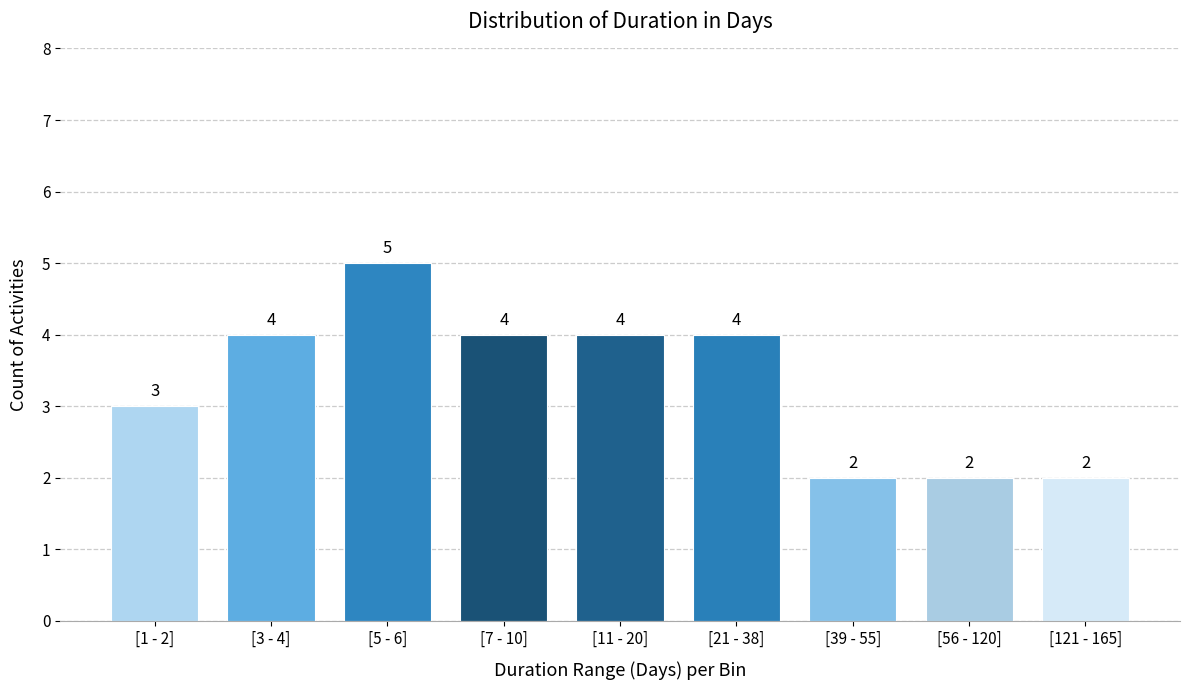

Reading left to right, what are all the values shown in this chart?

[1 - 2]=3	[3 - 4]=4	[5 - 6]=5	[7 - 10]=4	[11 - 20]=4	[21 - 38]=4	[39 - 55]=2	[56 - 120]=2	[121 - 165]=2